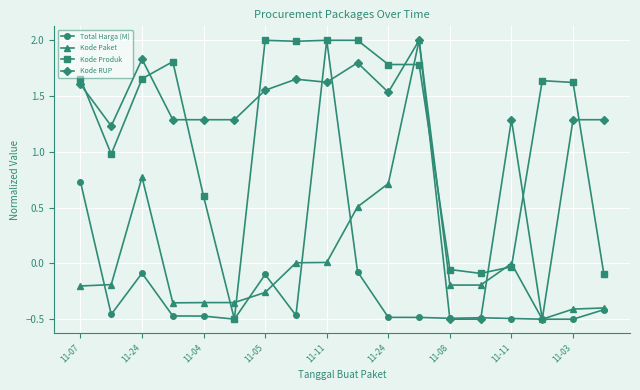

What is the greatest value displayed?

2.0